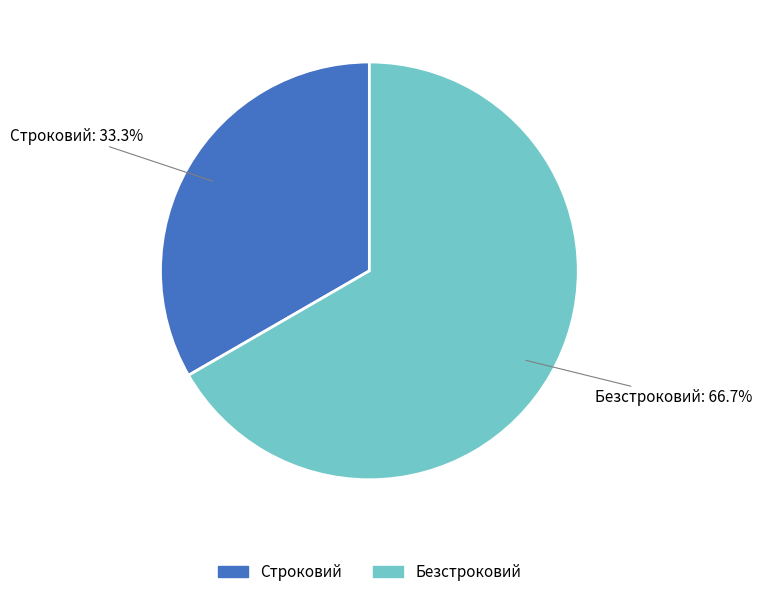

To the nearest percent, what percentage of the pie is Строковий?

33%